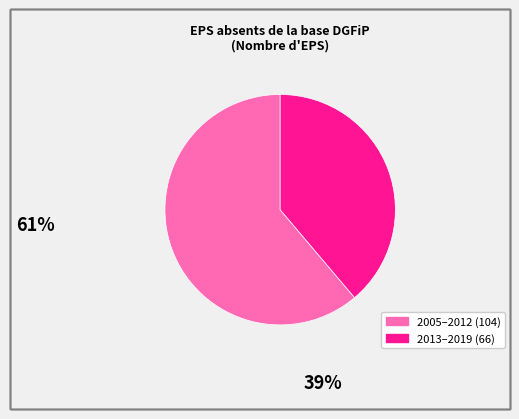

Does any single category account for the majority?

Yes